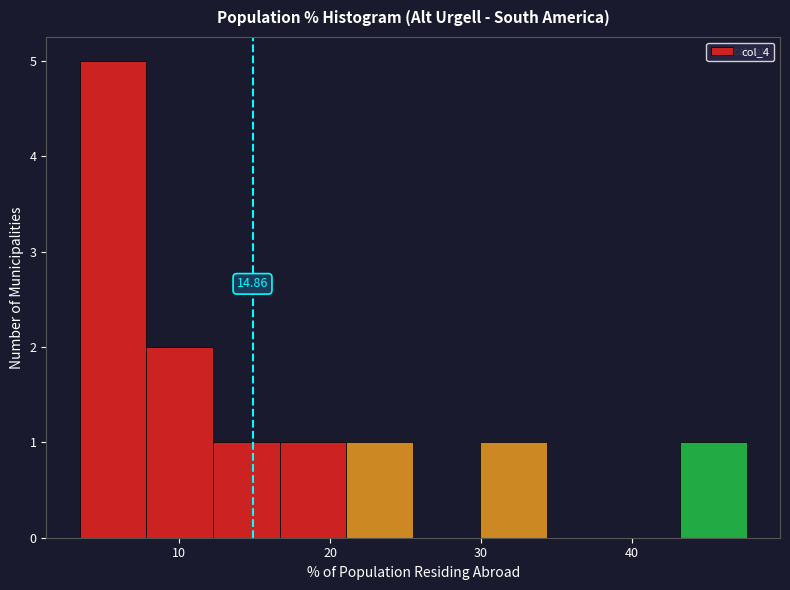

Which range on the x-axis has the tallest bar?

3 to 8